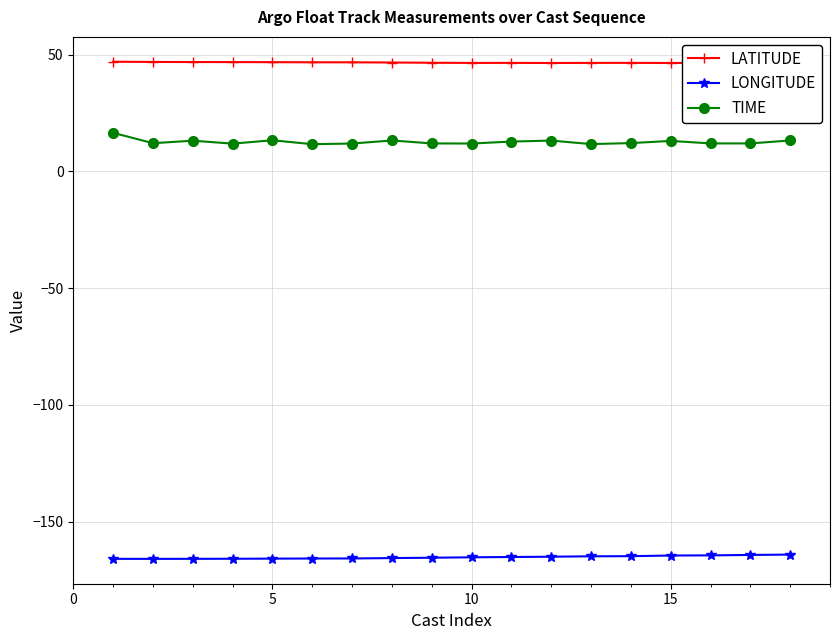

How many lines are shown in the chart?

3